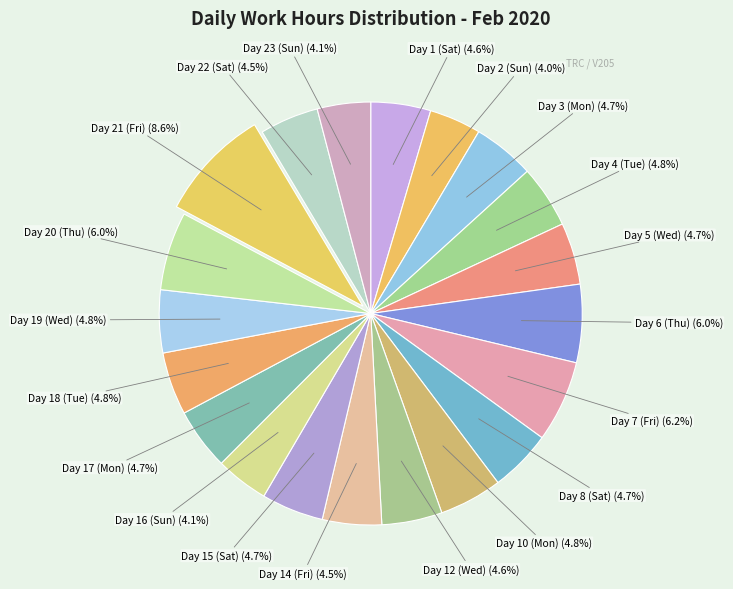

To the nearest percent, what is the average slice percentage?

5%